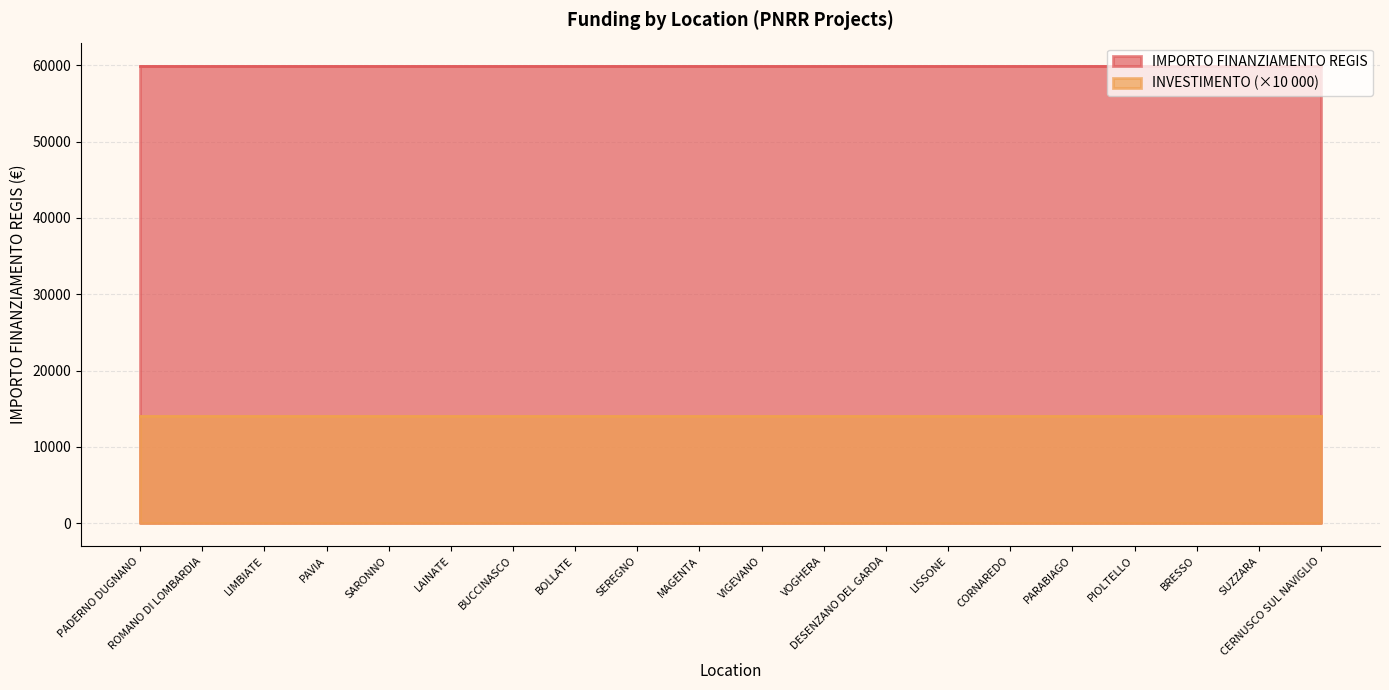

What are all the series names shown in the legend?

IMPORTO FINANZIAMENTO REGIS, INVESTIMENTO (×10 000)